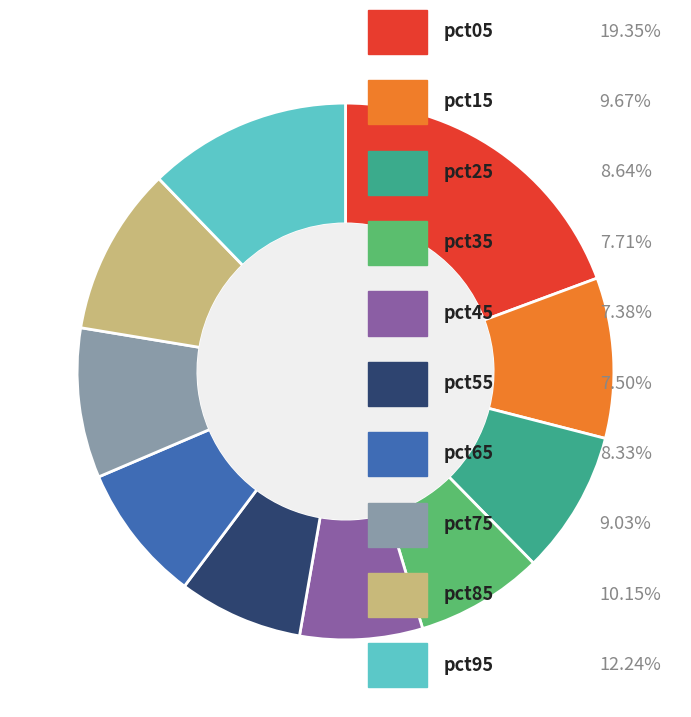

How many segments does this pie chart have?

10